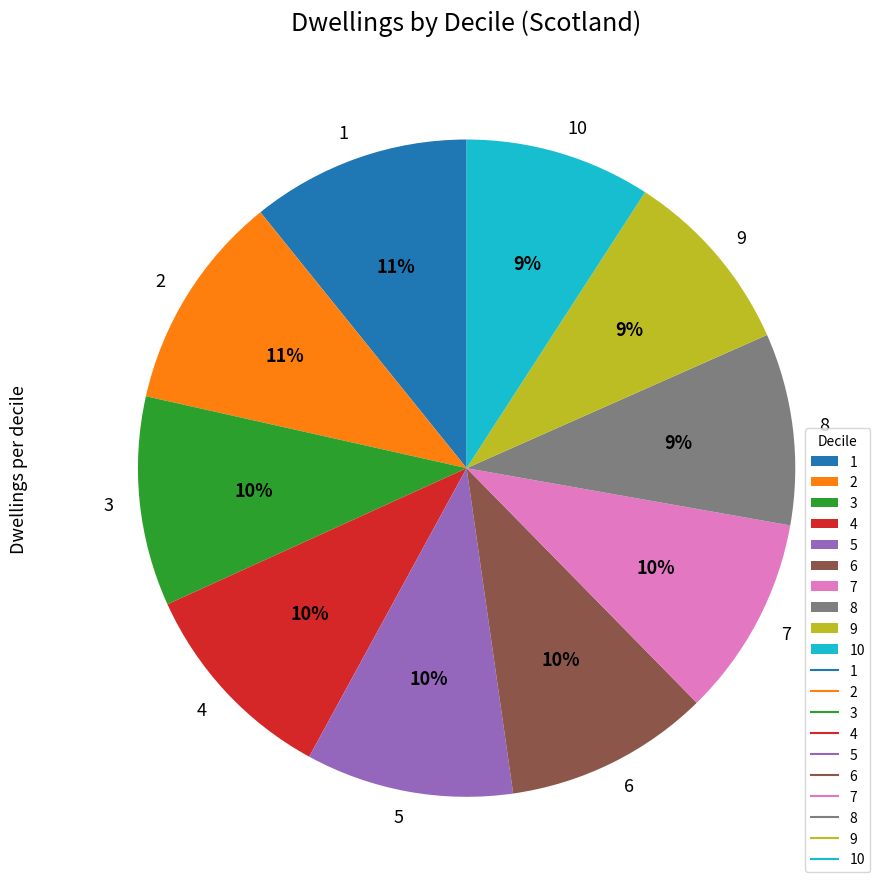

Does 1 represent more than half of the total?

No